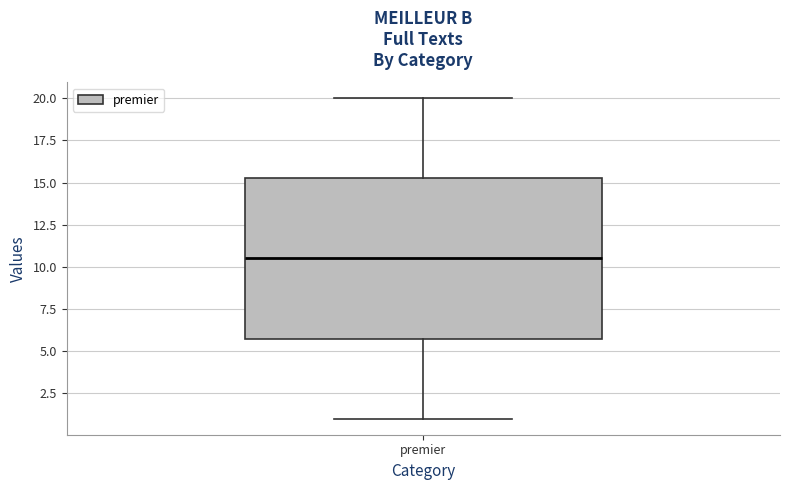

Transcribe this box plot: give where the median line is, the range the box spans, and where the two whiskers end, as read against the y-axis. The values are not printed on the chart, so give them approximately, as read against the axis.

median 10.5, box 6.0 to 15.5, whiskers 1.0 to 20.0